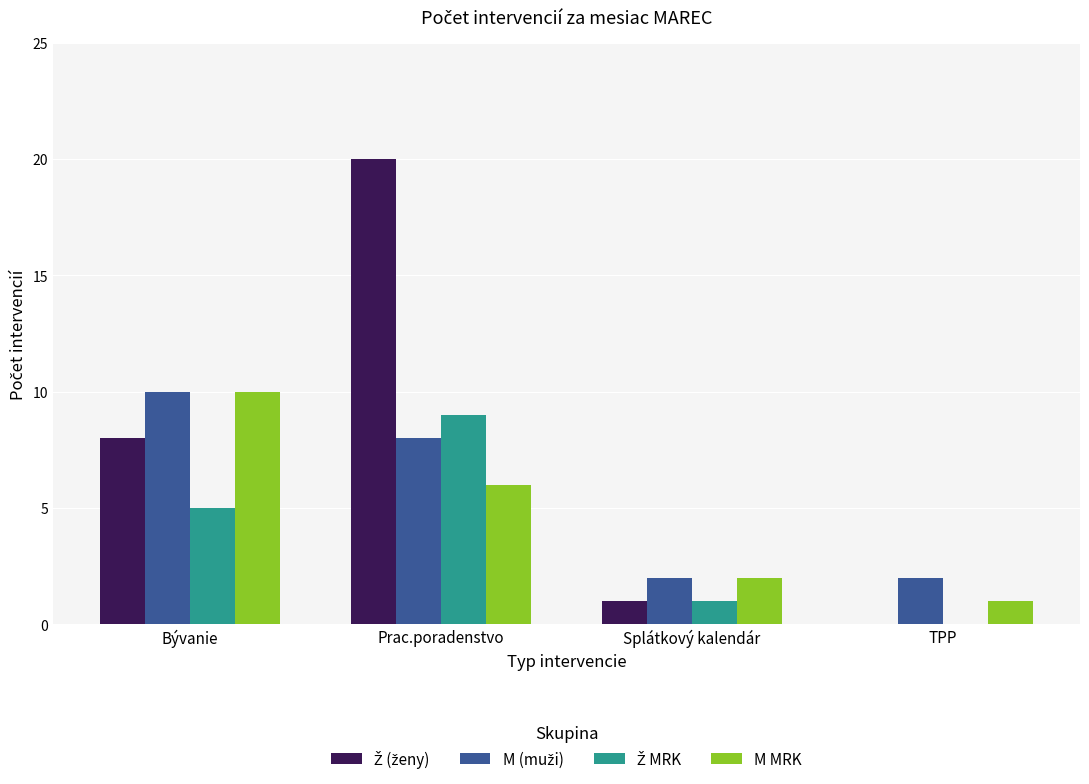

The M MRK series shows 6 at Prac.poradenstvo. True or false?

True